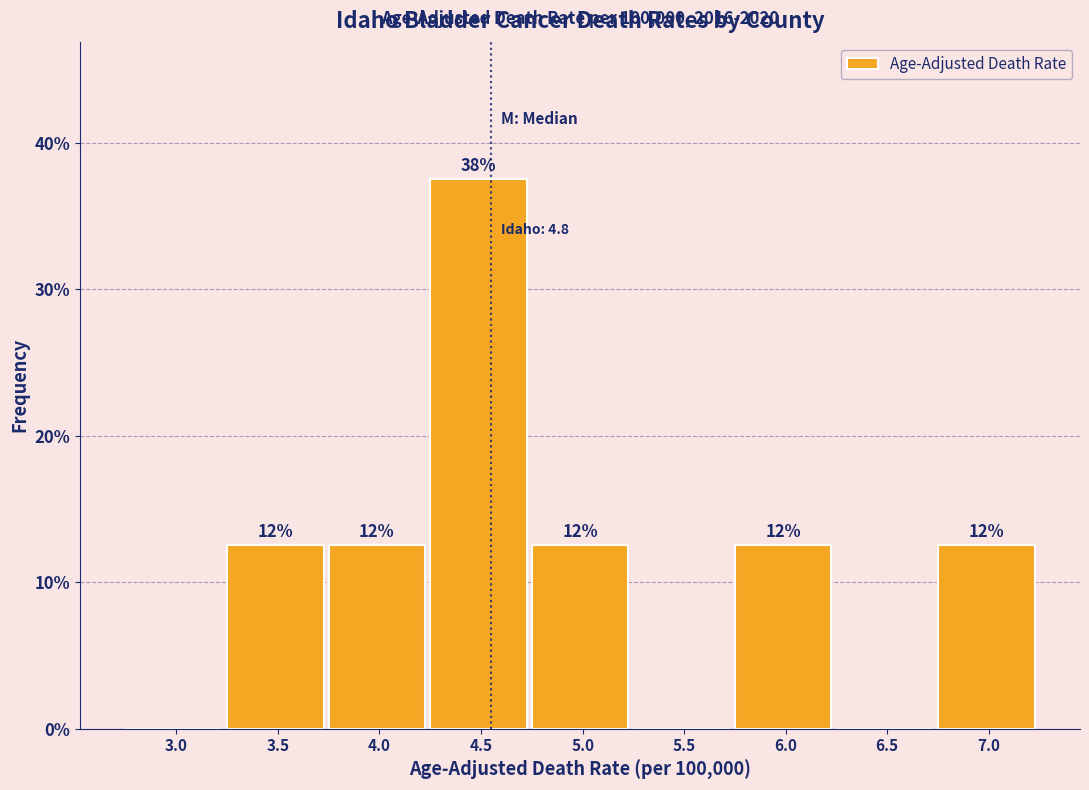

Are the bars horizontal?

No